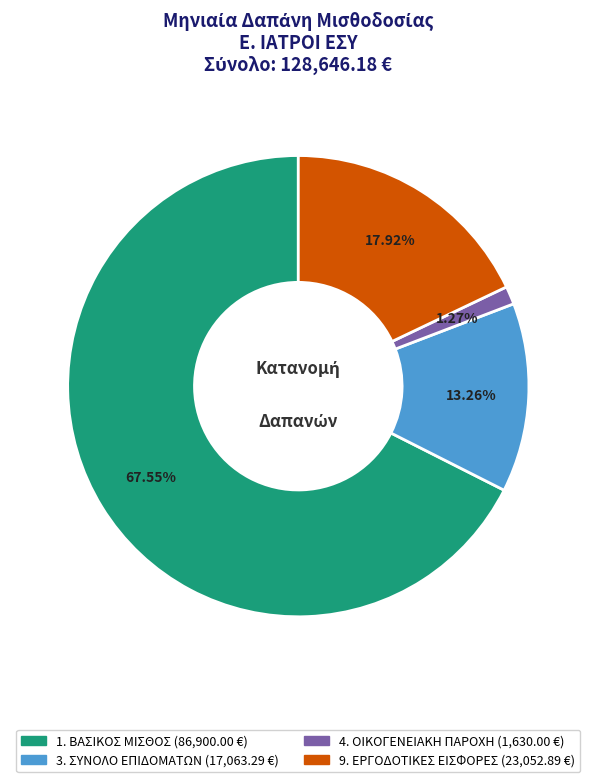

To the nearest percent, what is the difference between the largest and smallest slice percentages?

66%